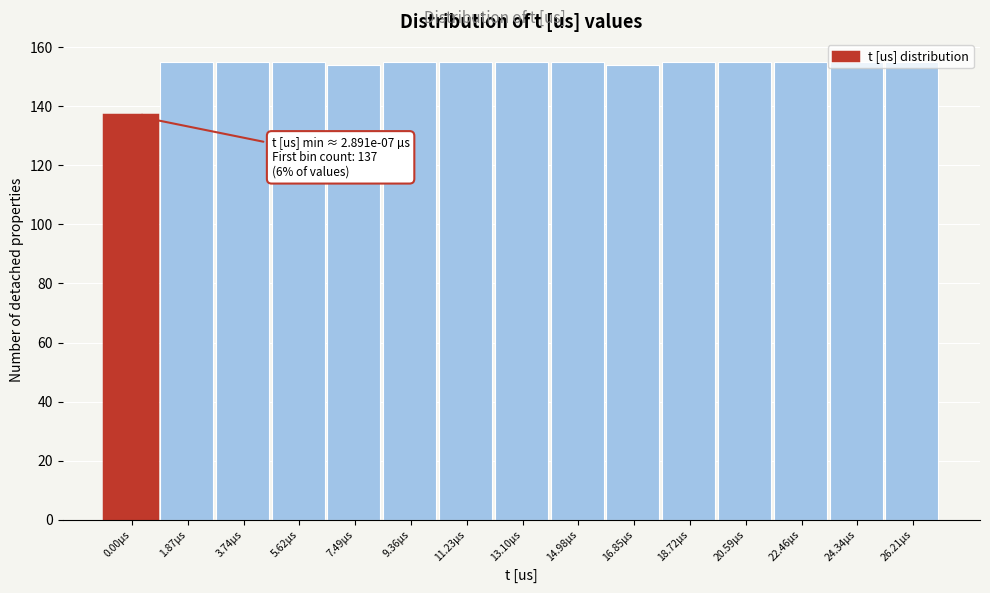

What is the difference between the maximum and minimum values?

18